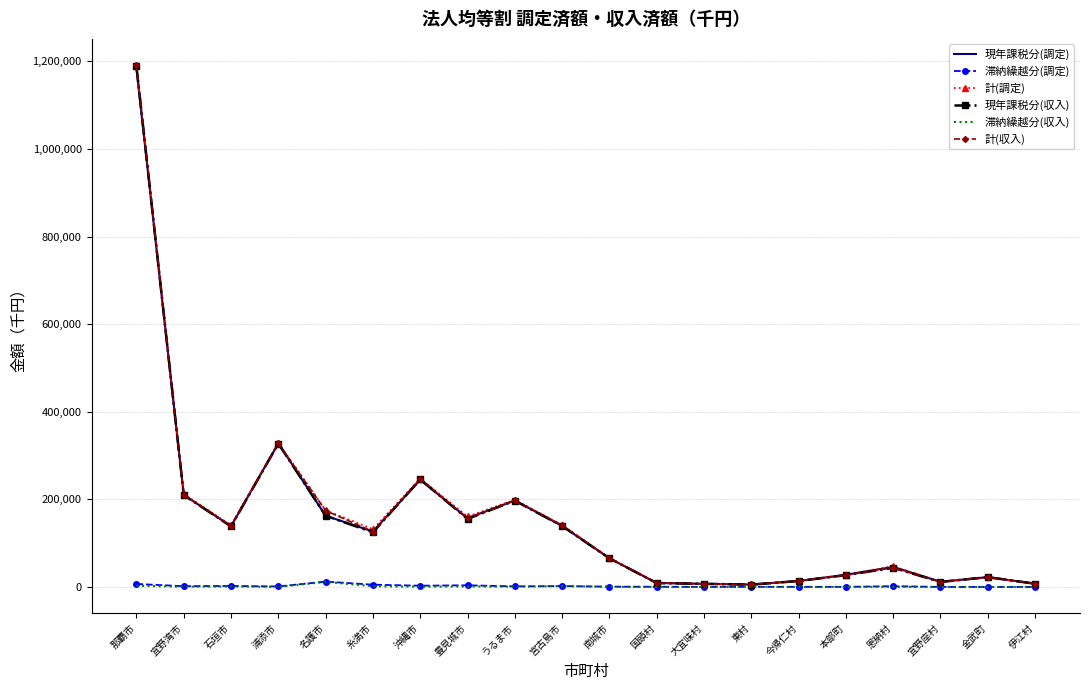

Which series has the widest spread of values?

計(収入)